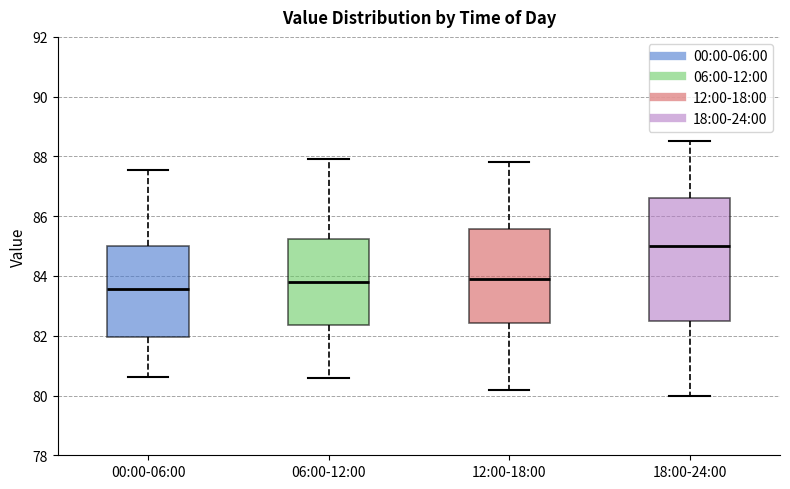

Reading left to right, transcribe this box plot: for each box, give where its median line is, the range the box spans, and where its two whiskers end, as read against the y-axis. The values are not printed on the chart, so give them approximately, as read against the axis.

00:00-06:00: median 83.6, box 82.0 to 85.0, whiskers 80.6 to 87.6
06:00-12:00: median 83.8, box 82.4 to 85.2, whiskers 80.6 to 88.0
12:00-18:00: median 84.0, box 82.4 to 85.6, whiskers 80.2 to 87.8
18:00-24:00: median 85.0, box 82.6 to 86.6, whiskers 80.0 to 88.6